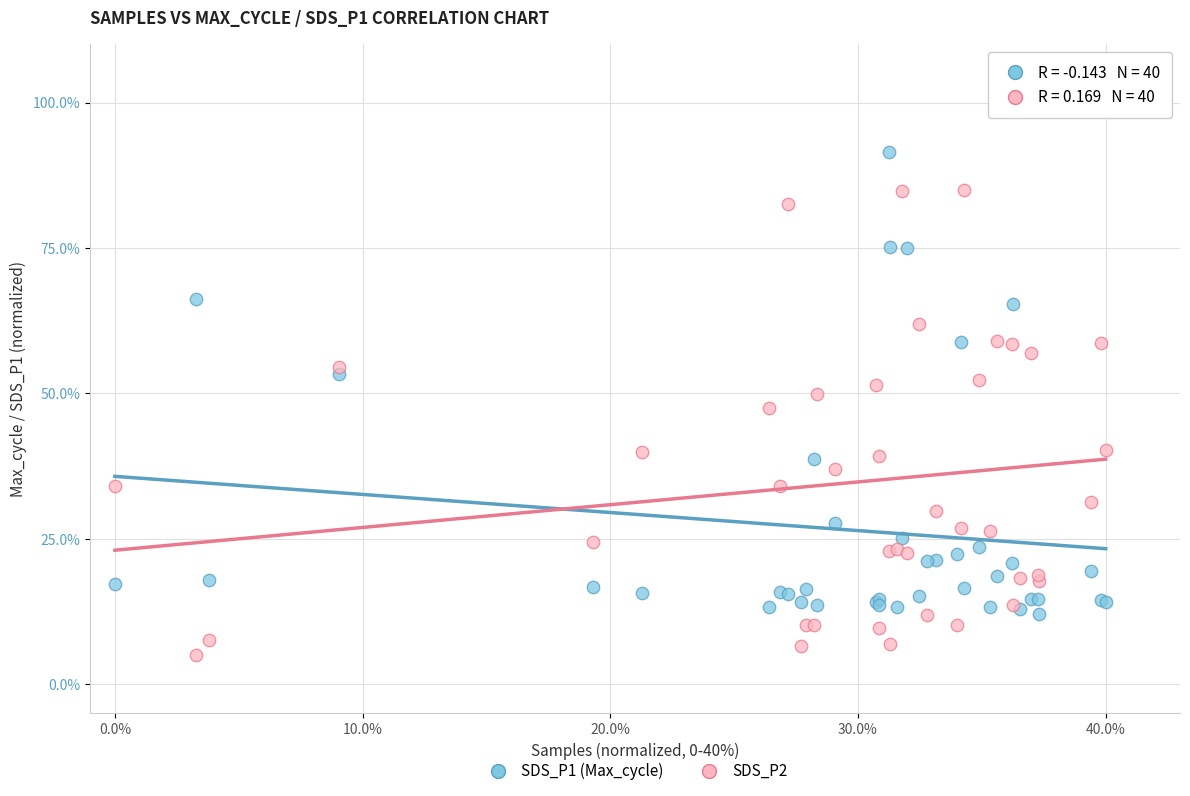

In the SDS_P2 series, what Y value is closest to 45?

47.6